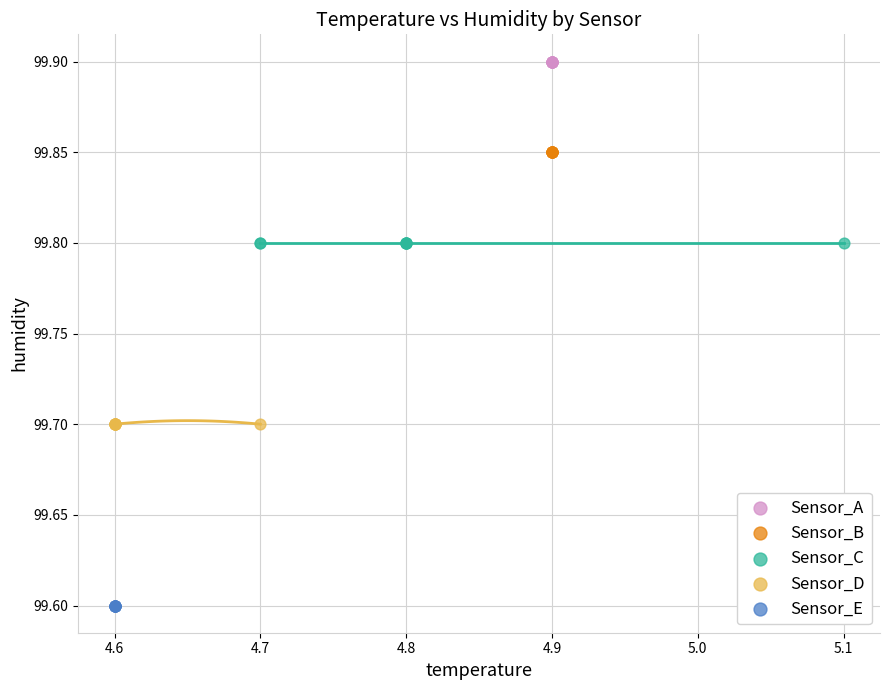

Which series contains the lowest Y value?

Sensor_E